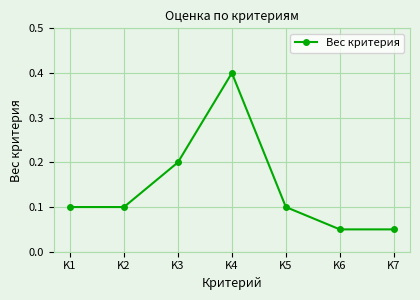

Between K6 and K3, which is larger?

K3